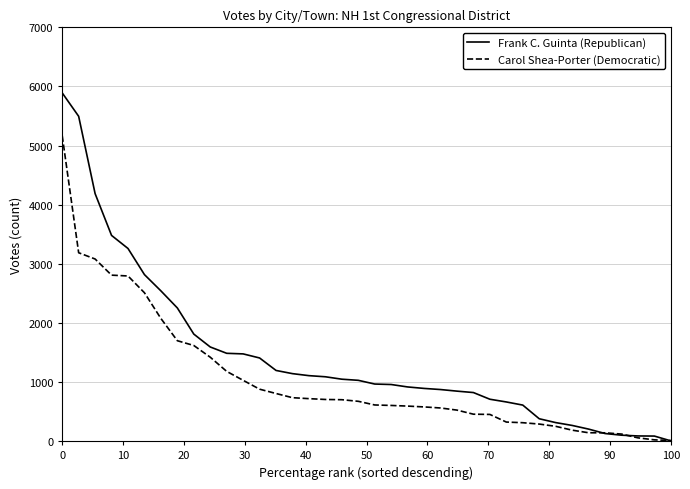

List the series in order of their peak value, lowest first.

Carol Shea-Porter (Democratic), Frank C. Guinta (Republican)